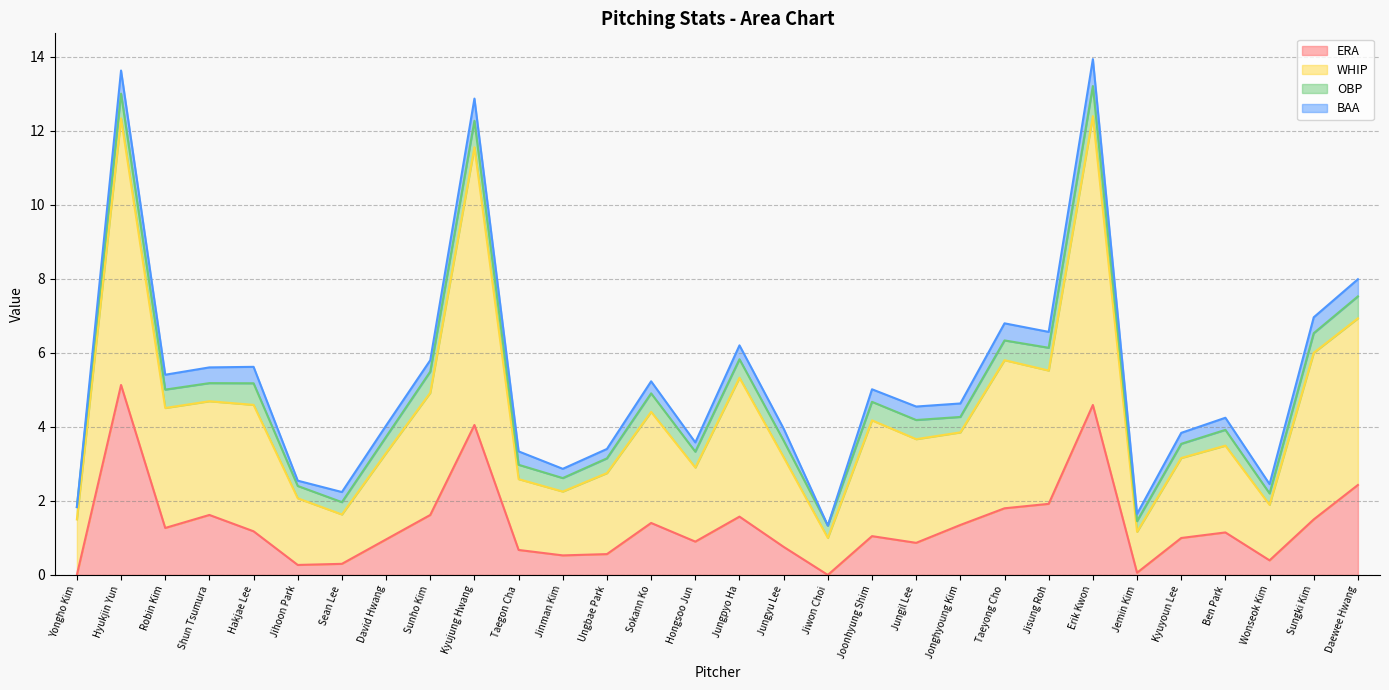

Is it true that ERA equals 1.7 at David Hwang?

False